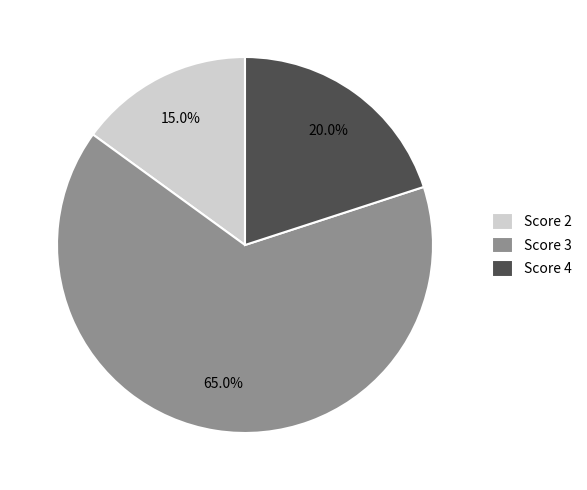

Which slice is the largest?

Score 3